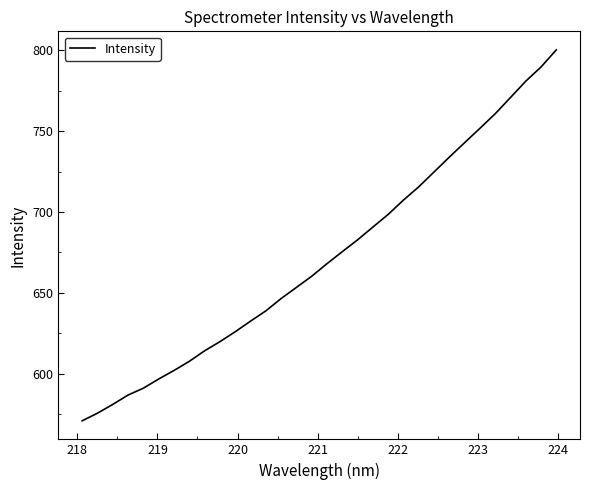

What is the maximum value shown in the chart?

800.3